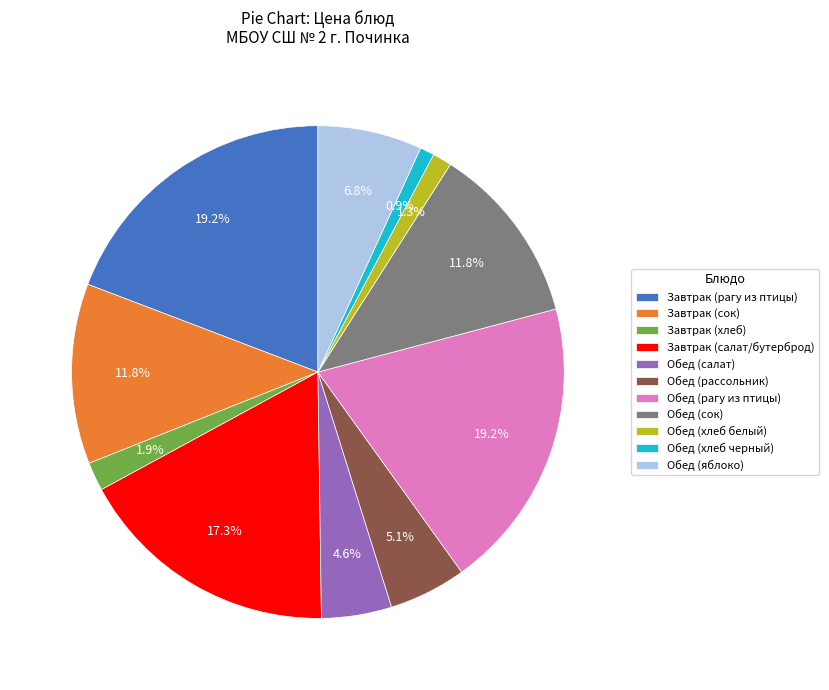

What is the total percentage of Обед (яблоко) and Обед (салат)?

11.4%